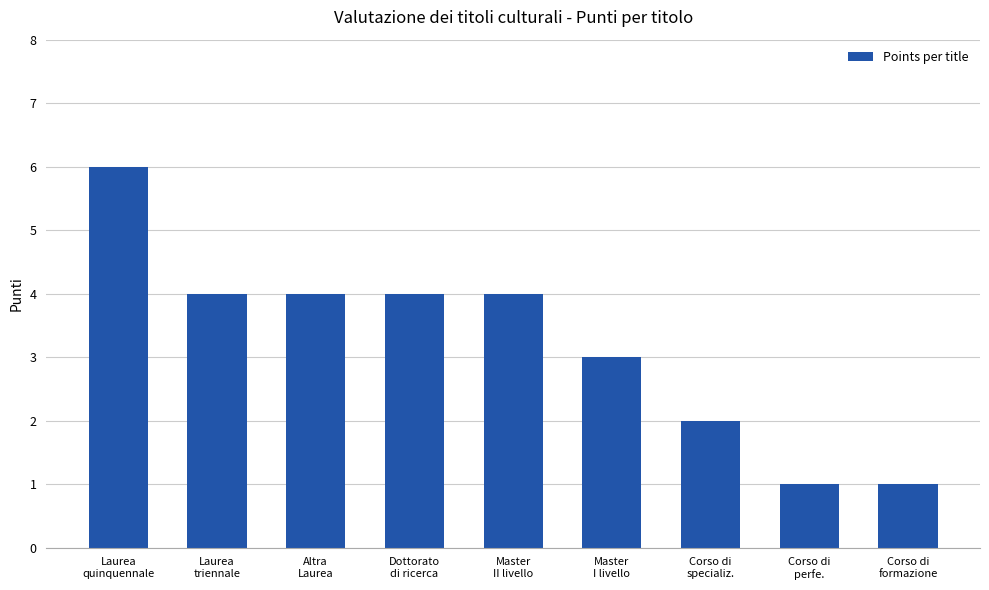

What is the label of the 1st bar from the right?

Corso di
formazione